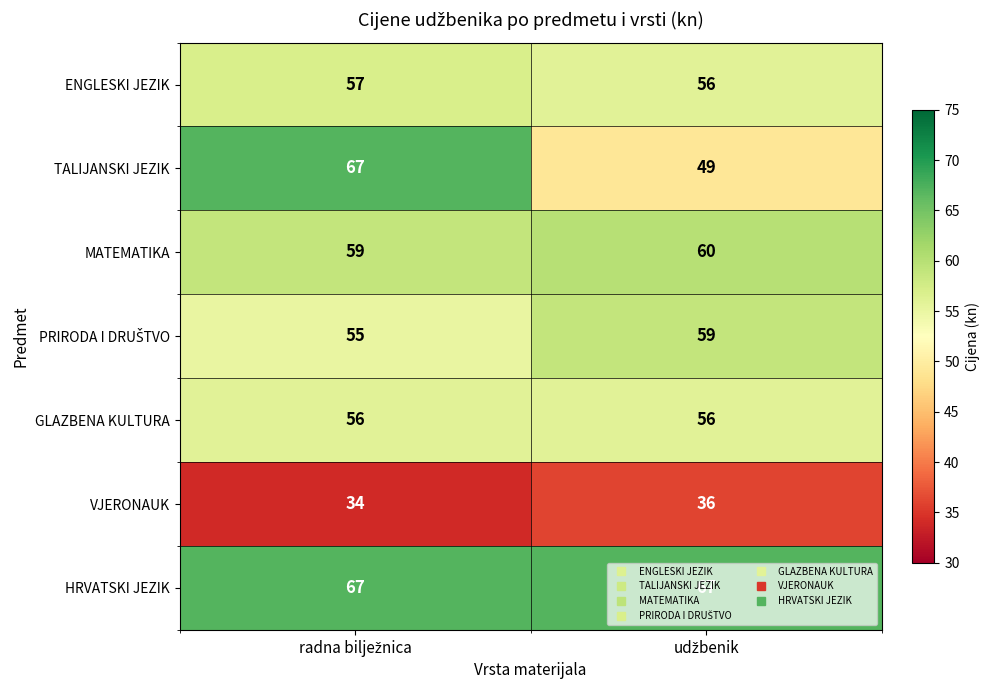

Which series has the largest range (max minus min)?

TALIJANSKI JEZIK